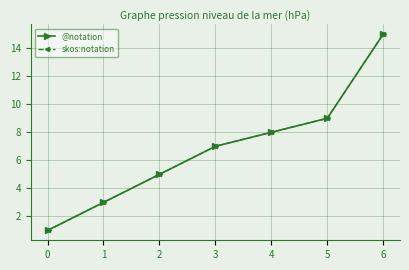

True or false: @notation has more than 2 points higher than both neighbors.

False